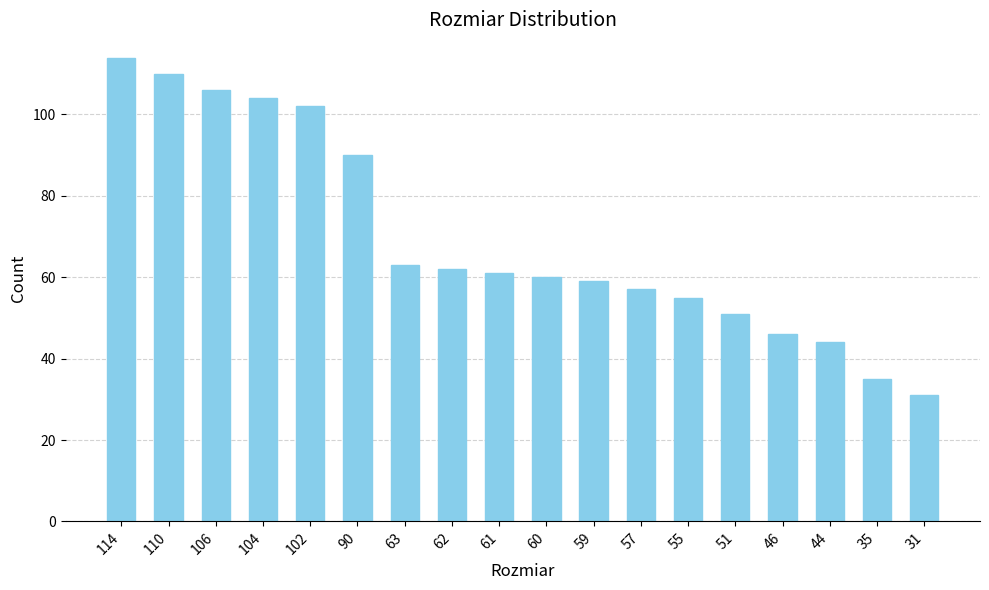

Reading left to right, extract all data points from this chart.

114=114	110=110	106=106	104=104	102=102	90=90	63=63	62=62	61=61	60=60	59=59	57=57	55=55	51=51	46=46	44=44	35=35	31=31